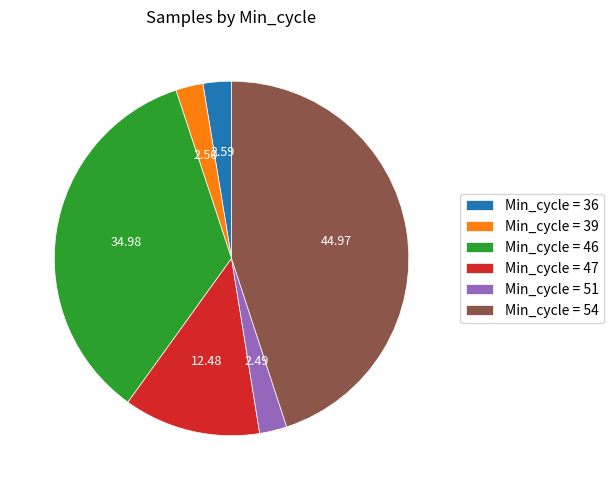

What is the largest slice in the pie chart?

Min_cycle = 54